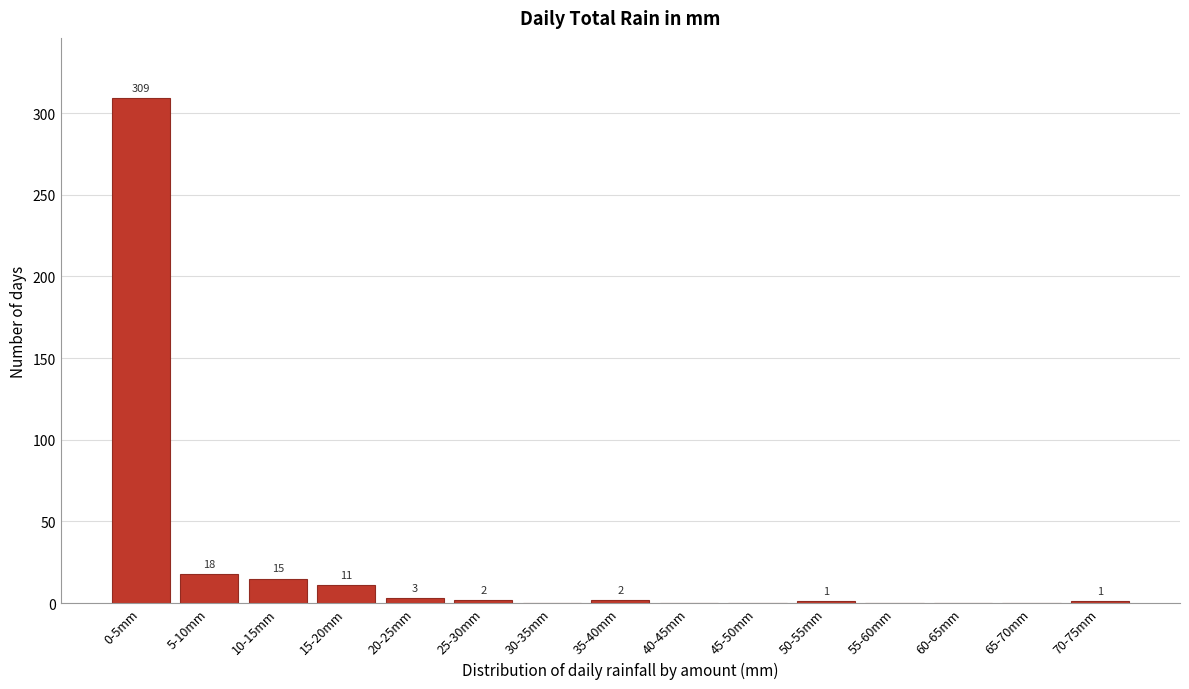

Reading left to right, extract all data points from this chart.

0-5mm=309	5-10mm=18	10-15mm=15	15-20mm=11	20-25mm=3	25-30mm=2	30-35mm=0	35-40mm=2	40-45mm=0	45-50mm=0	50-55mm=1	55-60mm=0	60-65mm=0	65-70mm=0	70-75mm=1